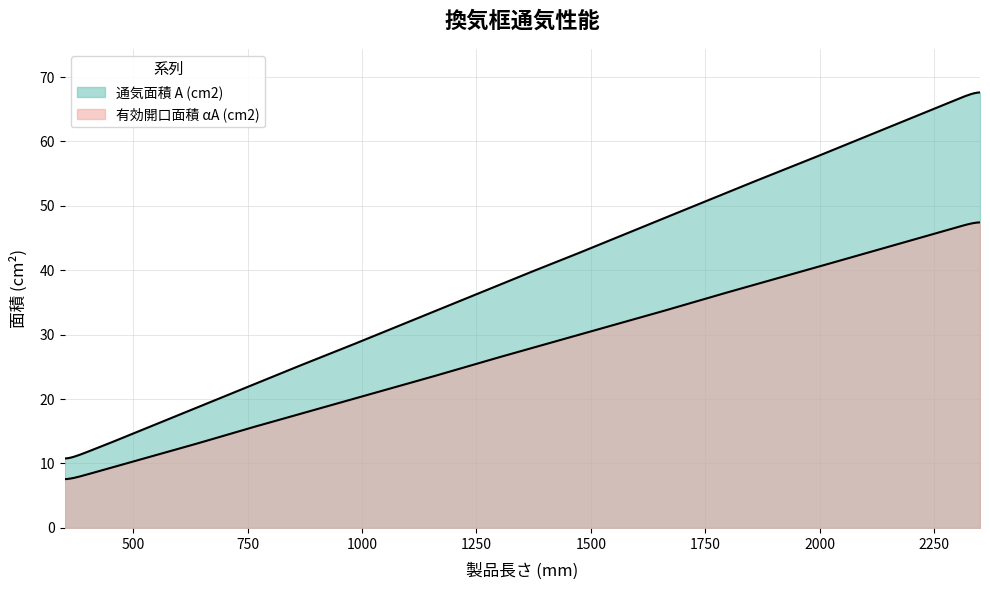

Rank the series by their average value, from lowest to highest.

有効開口面積 αA (cm2), 通気面積 A (cm2)